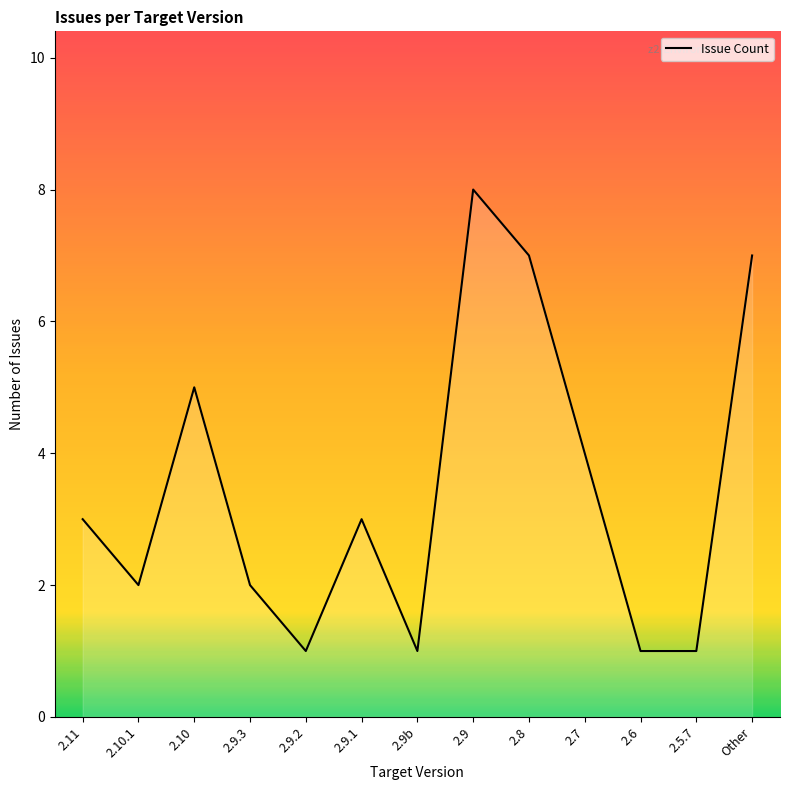

Which category has the highest value across all series?

2.9